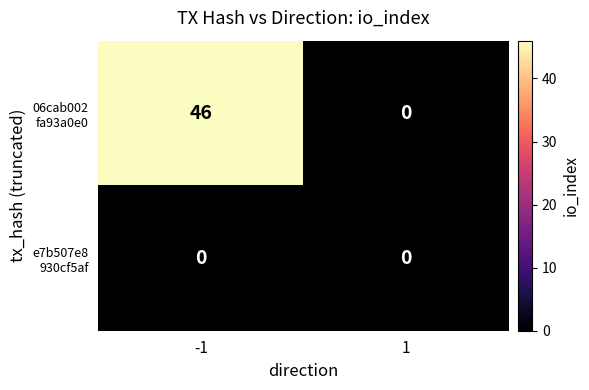

What is the maximum value shown in the chart?

46